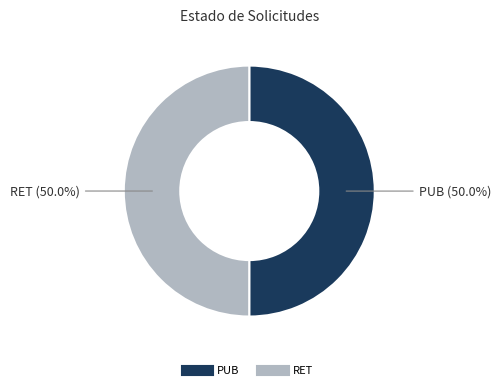

The PUB slice represents 50% of the pie. True or false?

True